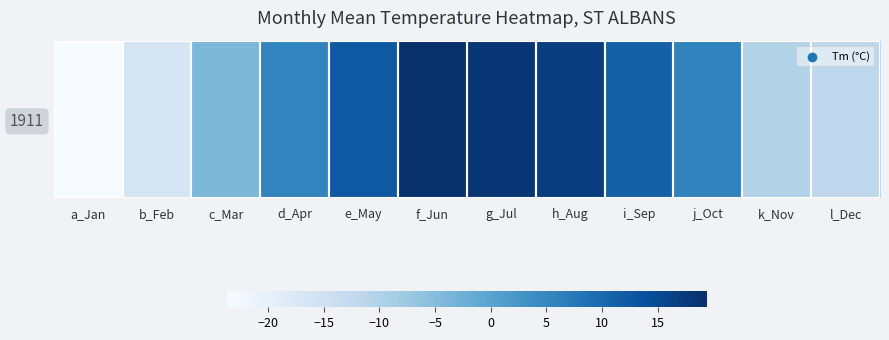

What is the difference between the second highest and second lowest values?

34.7